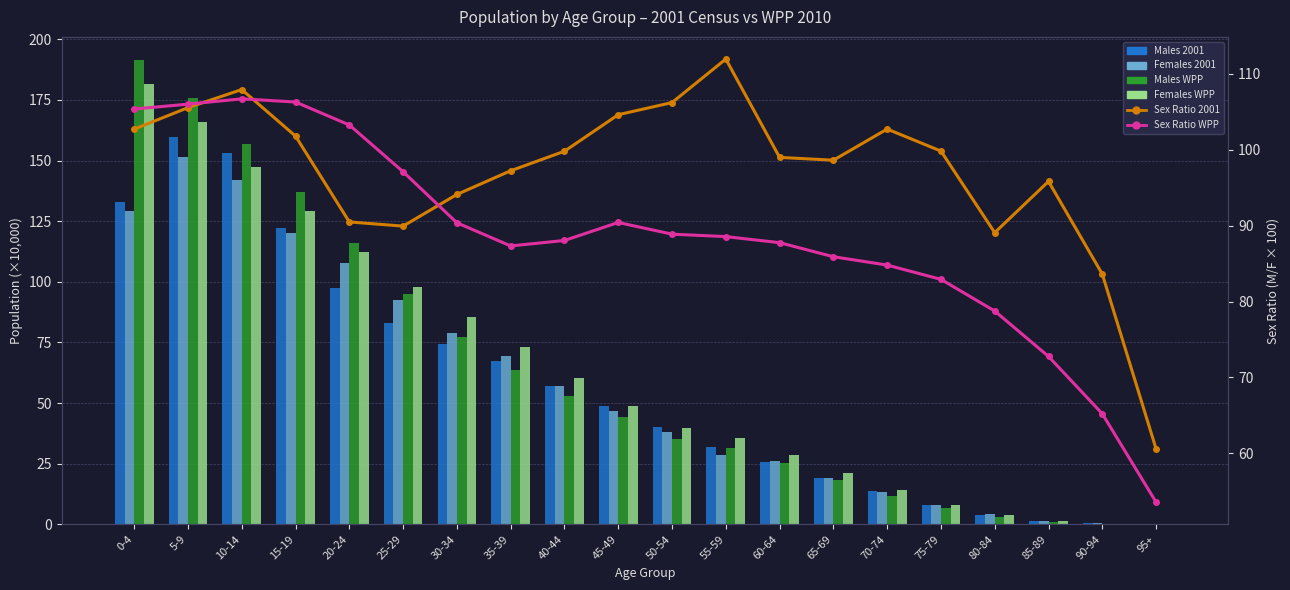

The value of Sex Ratio WPP at 50-54 is 88.9. True or false?

True